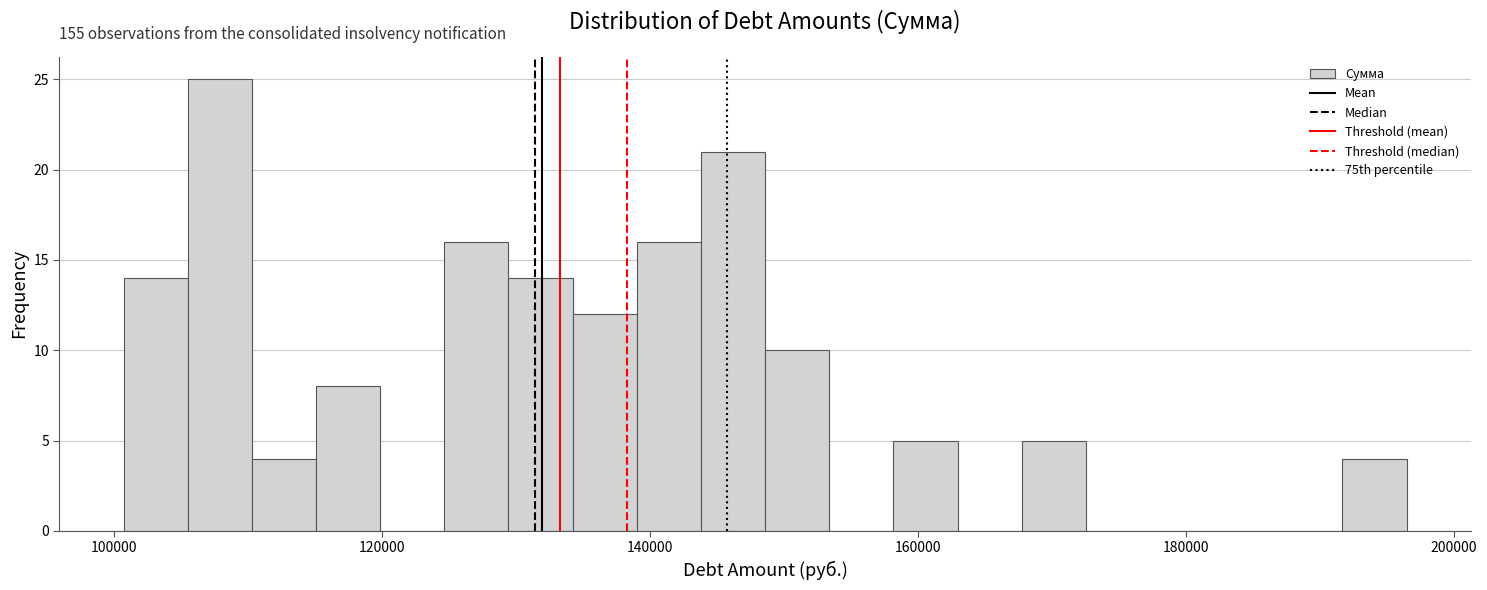

Read against the x-axis, roughly where is the centre of the tallest bar?

108000